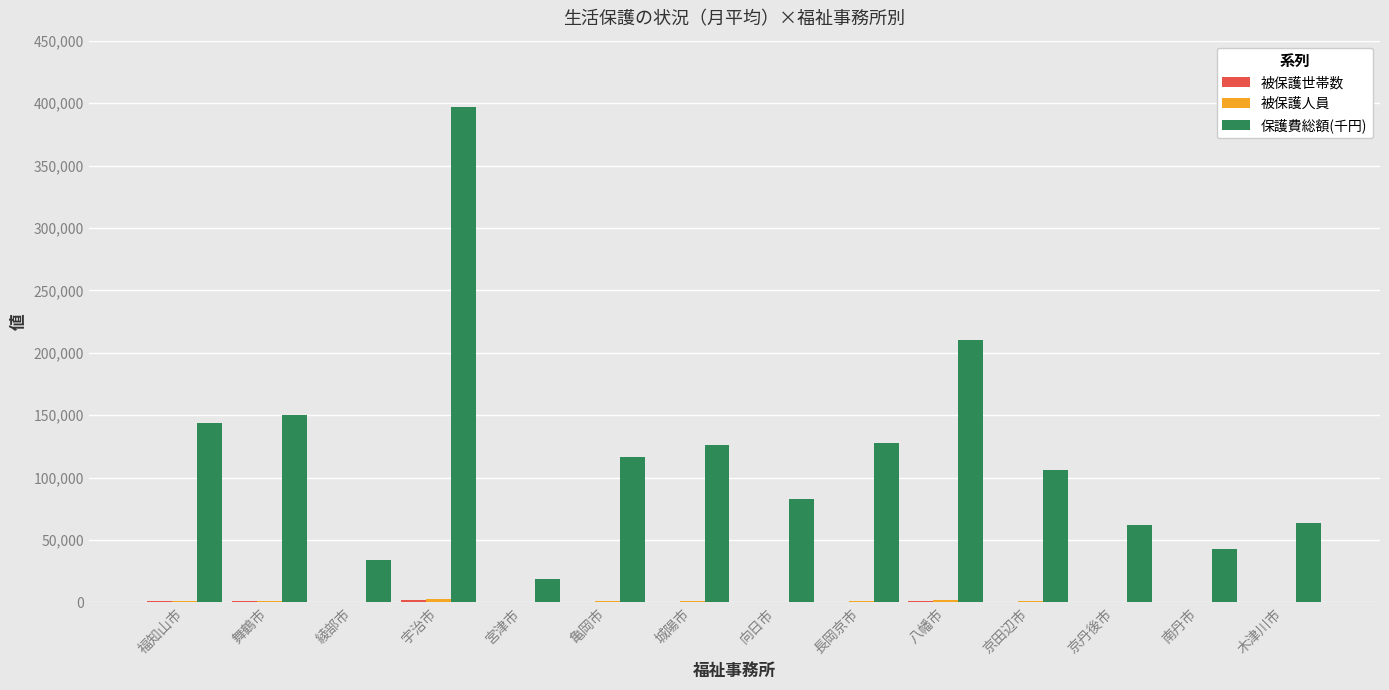

Which category has the highest value across all series?

宇治市